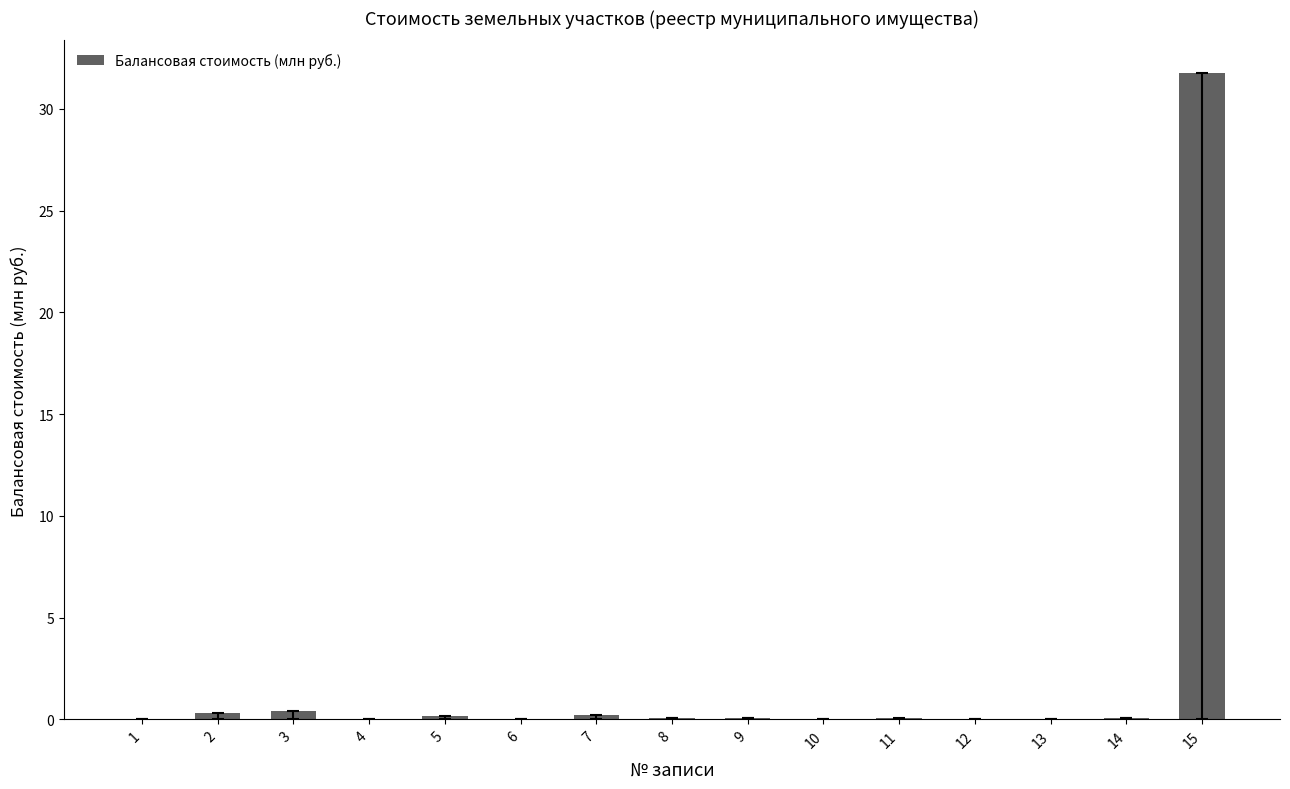

What is the sum of all values?

33.3